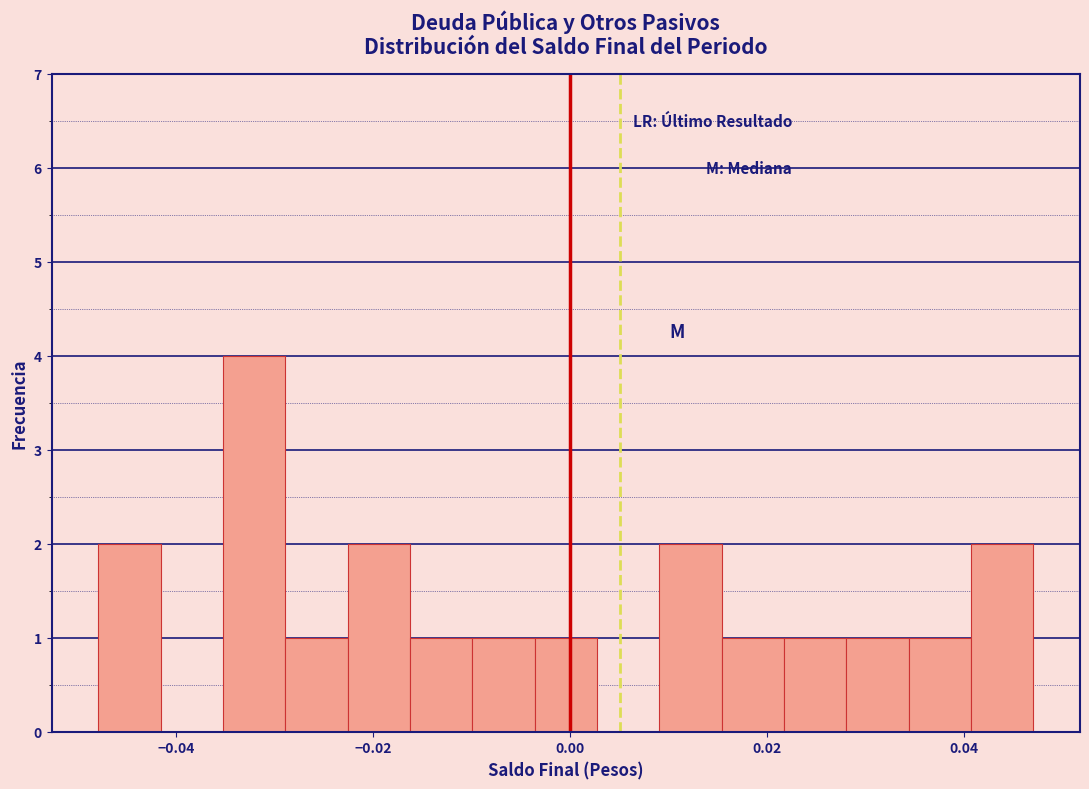

Read against the x-axis, roughly where is the centre of the tallest bar?

-0.032